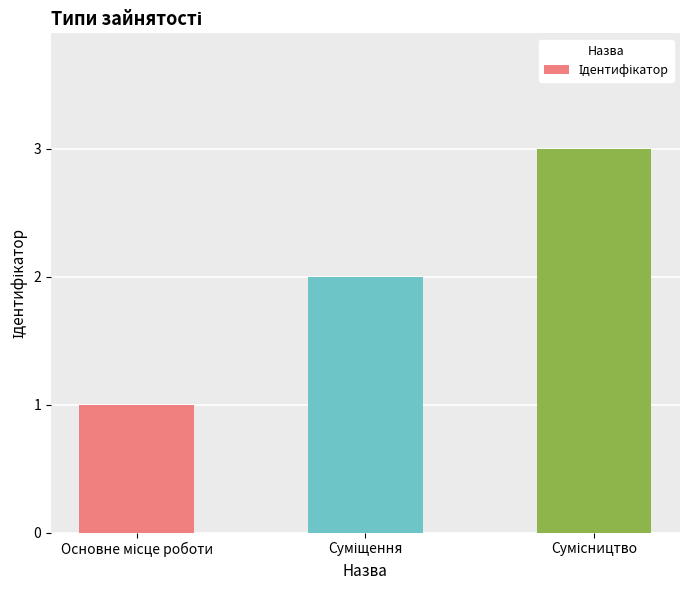

What is the sum of all values?

6